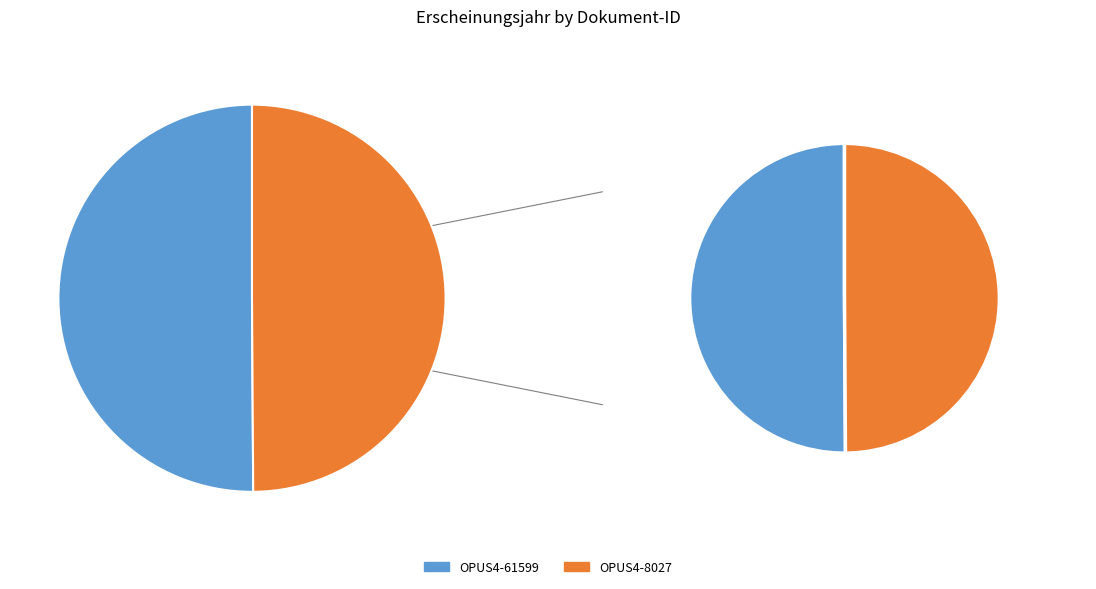

Which has a higher value, OPUS4-8027 or OPUS4-61599?

OPUS4-61599